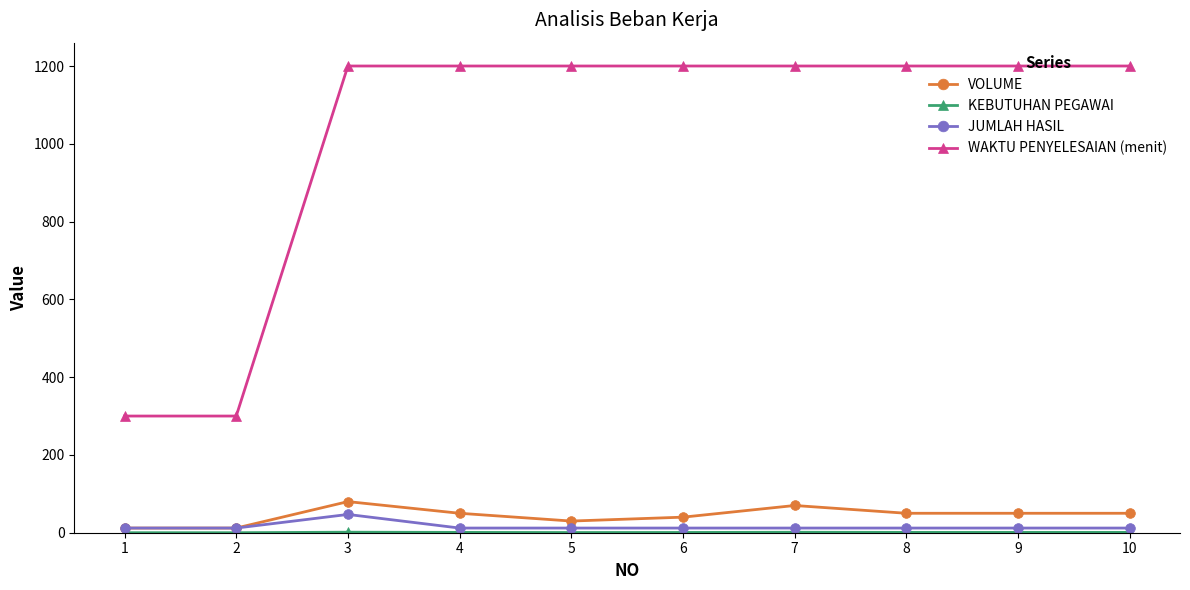

How many lines are shown in the chart?

4